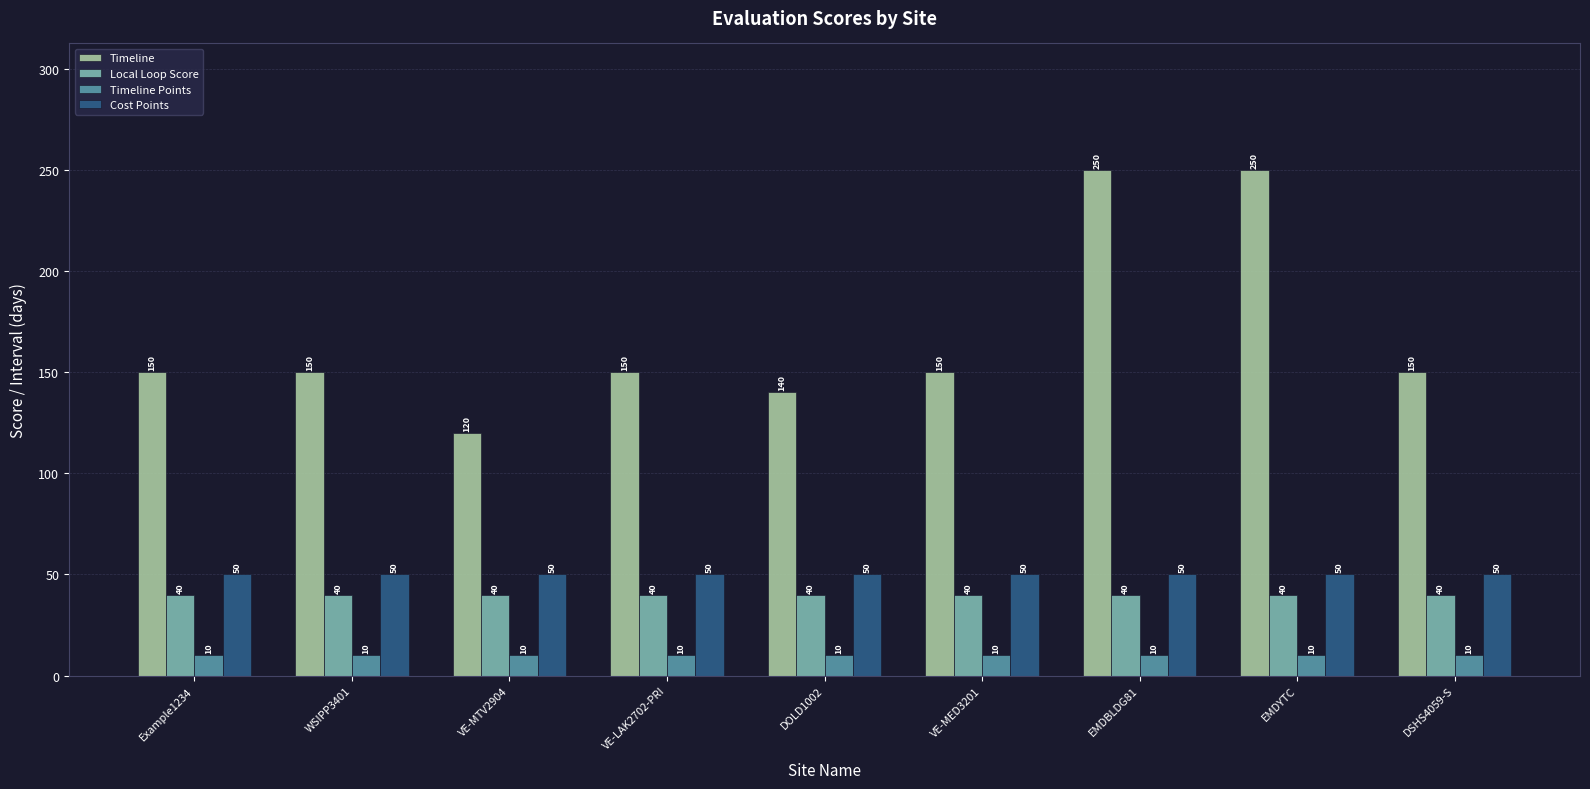

What is the label of the 4th bar from the right?

VE-MED3201